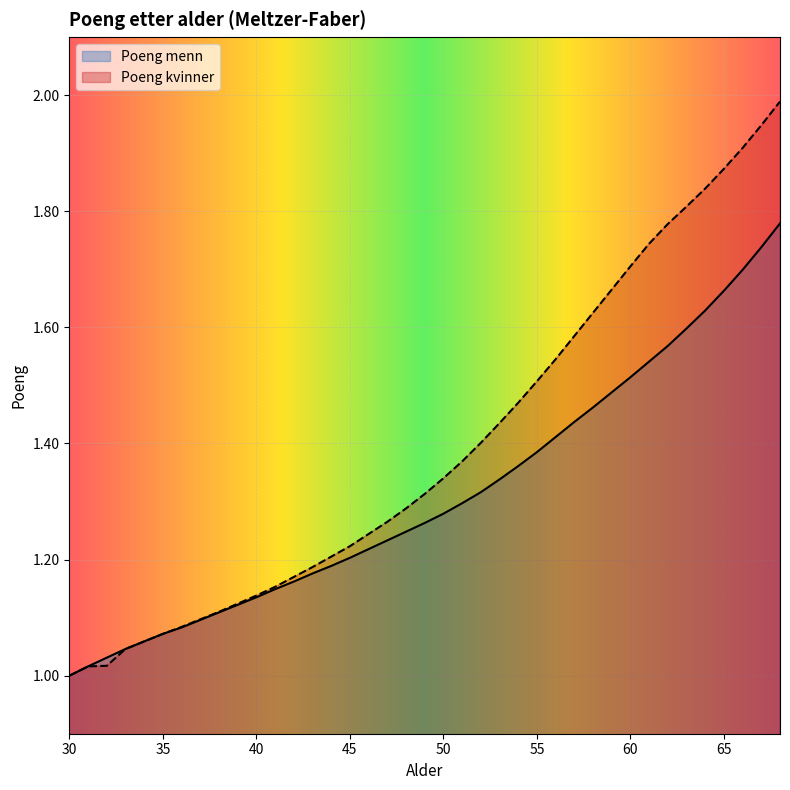

Does the chart display data point markers on the line(s)?

No